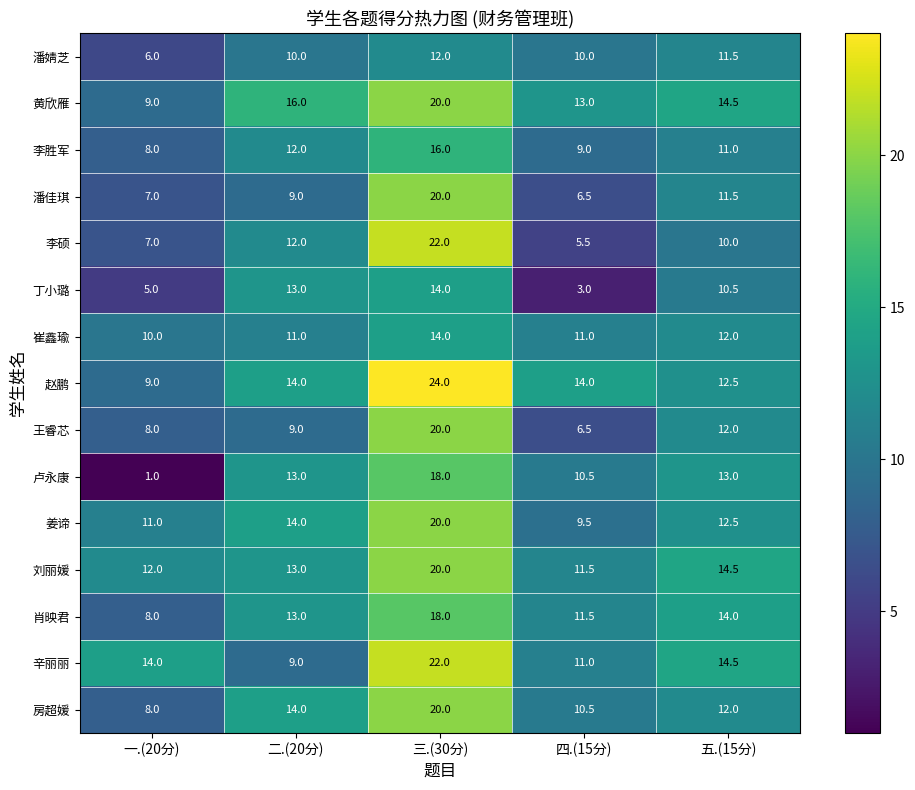

List the labels in order of 丁小璐 value, largest first.

三.(30分), 二.(20分), 五.(15分), 一.(20分), 四.(15分)